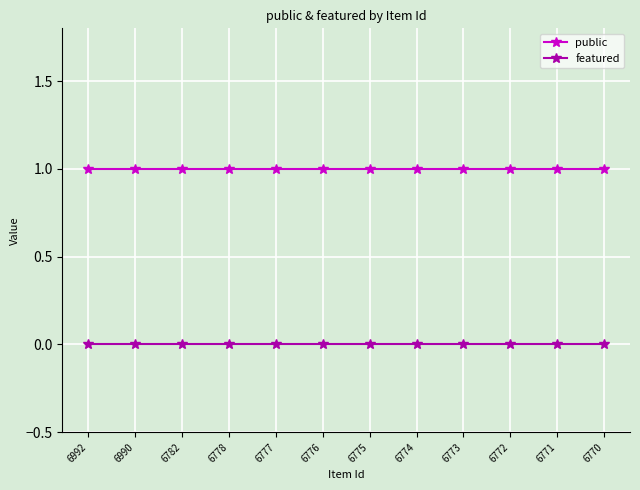

True or false: featured and public cross at least once.

False